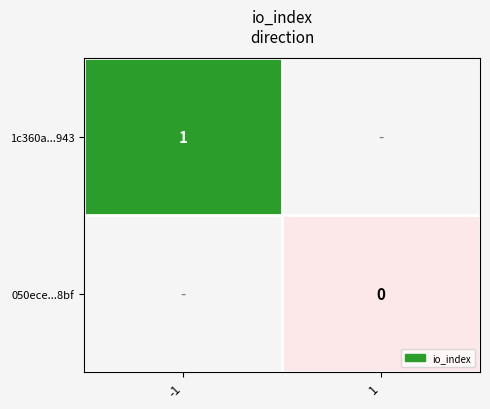

Which has a higher value, 1 or -1?

-1